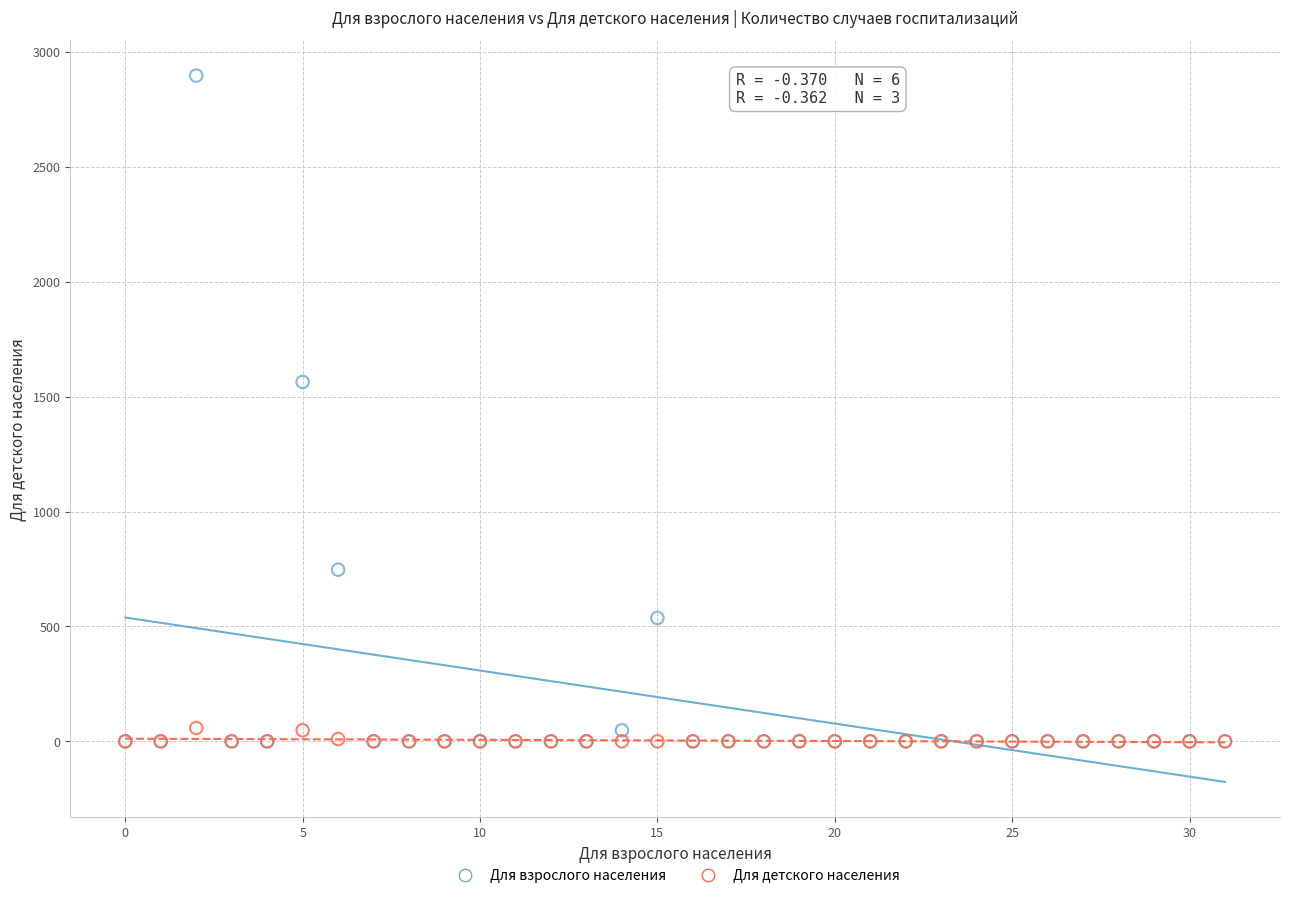

Which series contains the highest Y value?

Для взрослого населения